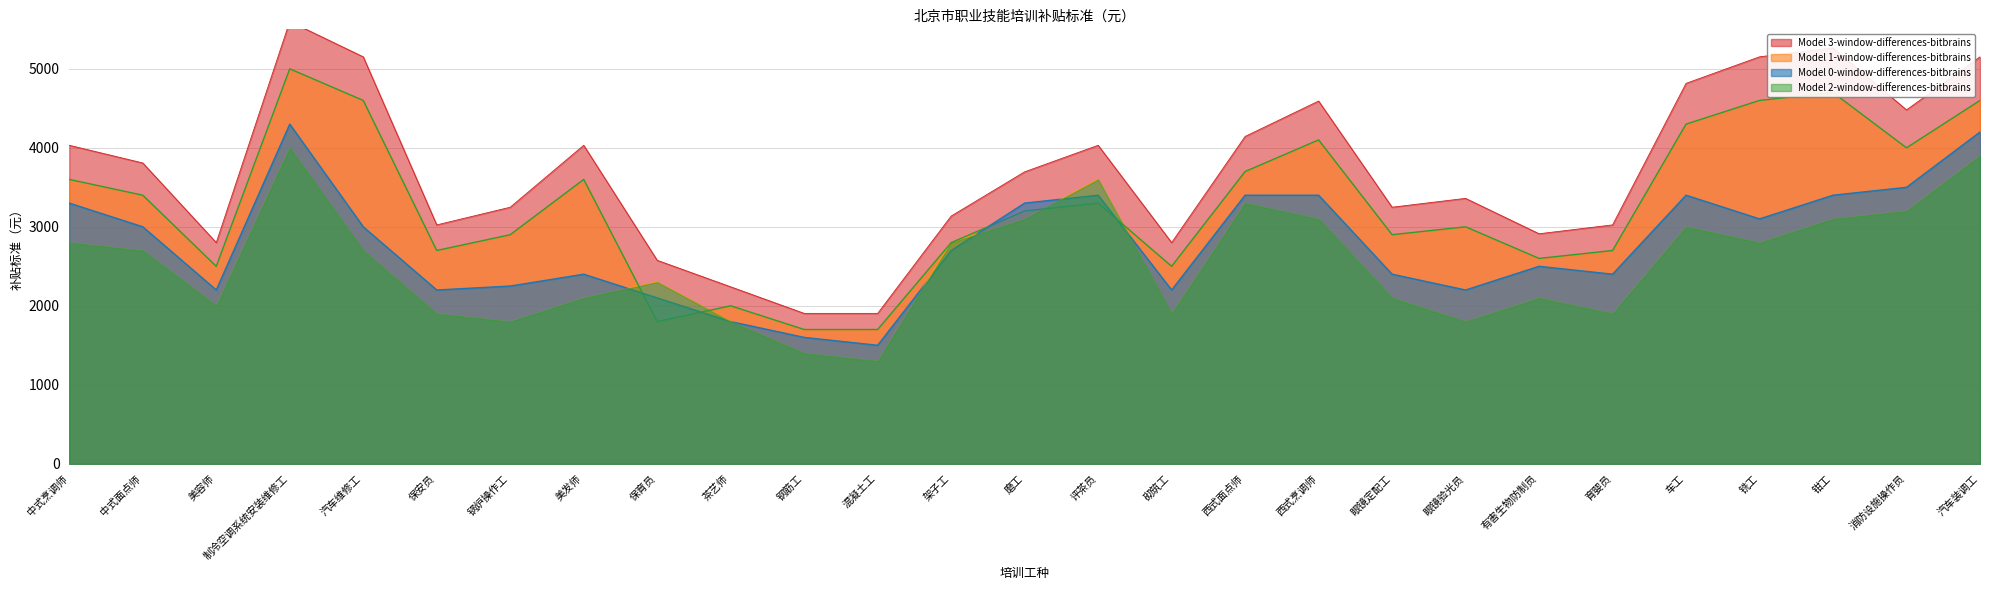

What value does the Model 1-window-differences-bitbrains series have at 保育员?

1800